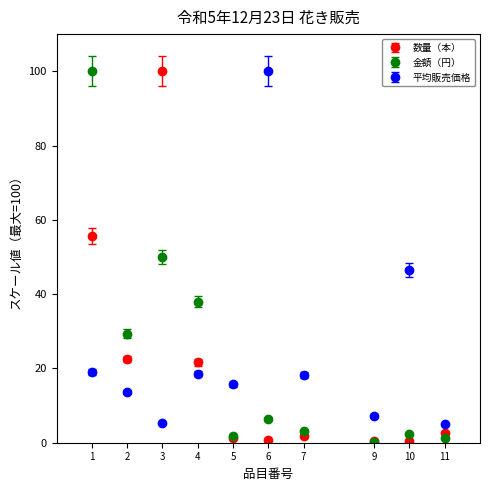

Which series changed the most between 3 and 9?

数量（本）